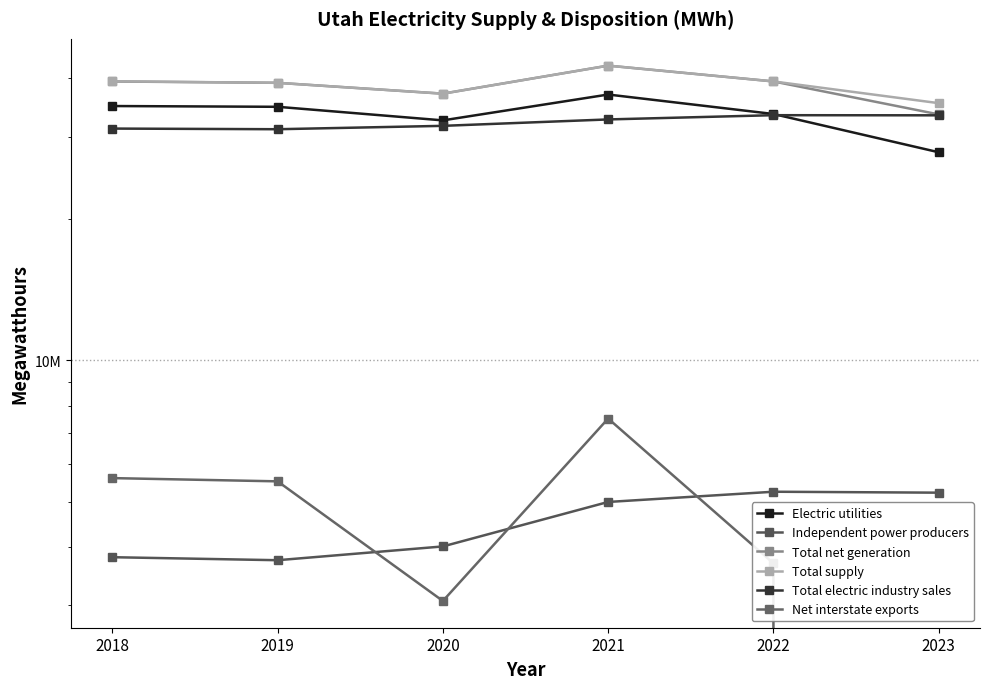

Reading right to left, list all the values displayed in this chart.

Electric utilities: 2023=27810921	2022=33562303	2021=36930708	2020=32526221	2019=34770049	2018=34900905
Independent power producers: 2023=5221837	2022=5245960	2021=4988996	2020=4009657	2019=3747169	2018=3803049
Total net generation: 2023=33496554	2022=39386043	2021=42565645	2020=37087309	2019=39117033	2018=39375424
Total supply: 2023=35398417	2022=39386043	2021=42565645	2020=37087309	2019=39117033	2018=39415019
Total electric industry sales: 2023=33343537	2022=33365501	2021=32677627	2020=31663157	2019=31142565	2018=31242408
Net interstate exports: 2023=0	2022=3690625	2021=7515602	2020=3067346	2019=5520712	2018=5609218